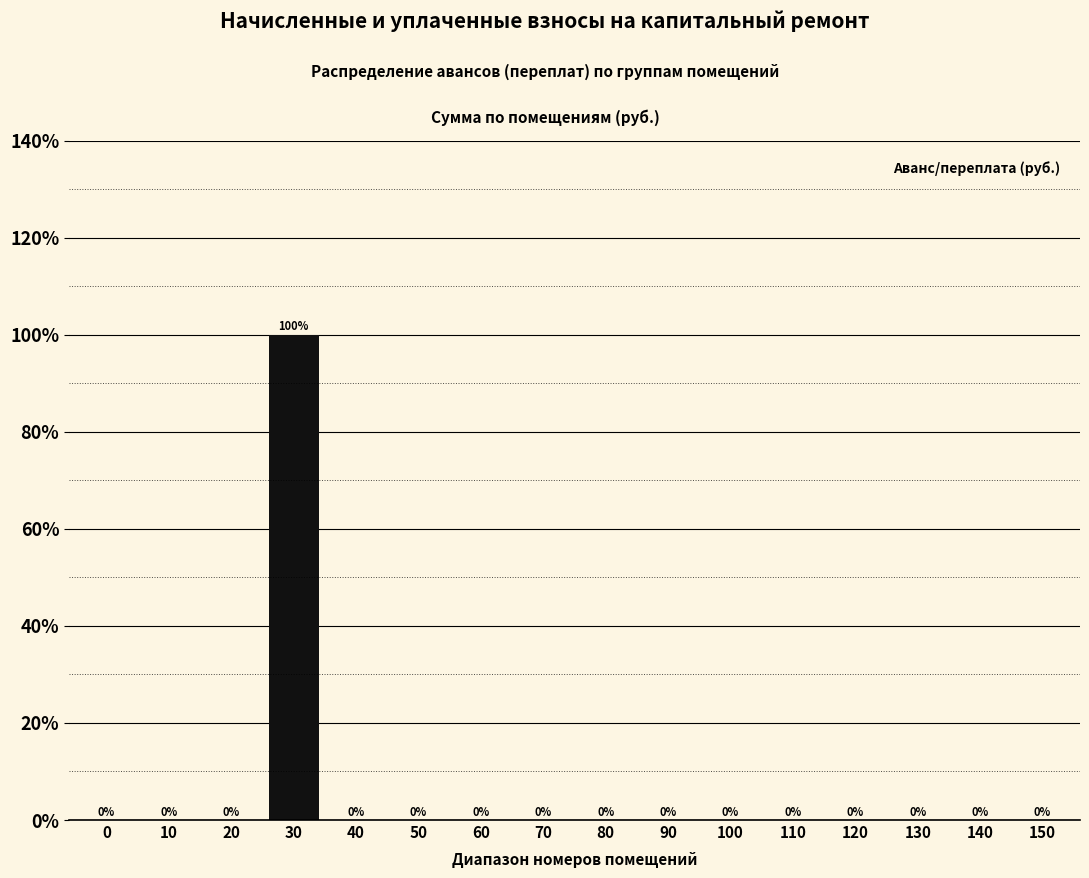

Reading left to right, transcribe all the data shown in this chart.

0=0	10=0	20=0	30=100	40=0	50=0	60=0	70=0	80=0	90=0	100=0	110=0	120=0	130=0	140=0	150=0